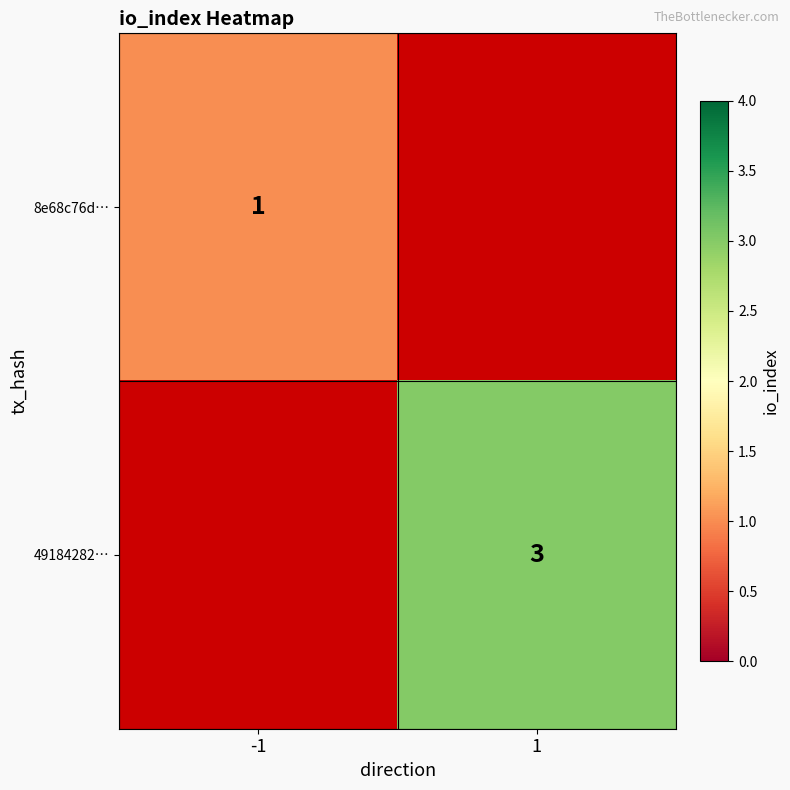

True or false: 49184282… has a value of 3 at 1.

True